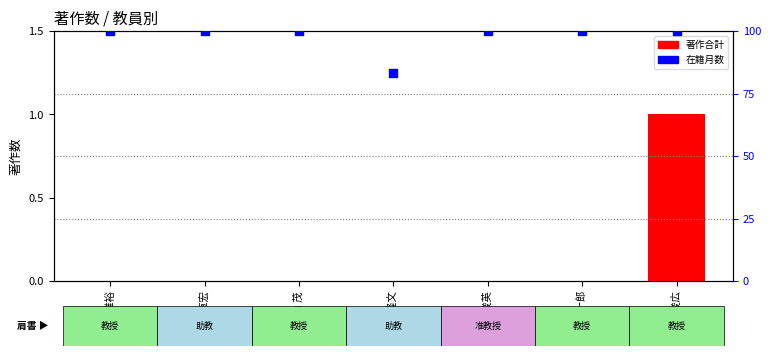

Which series has the widest spread of Y values?

在籍月数